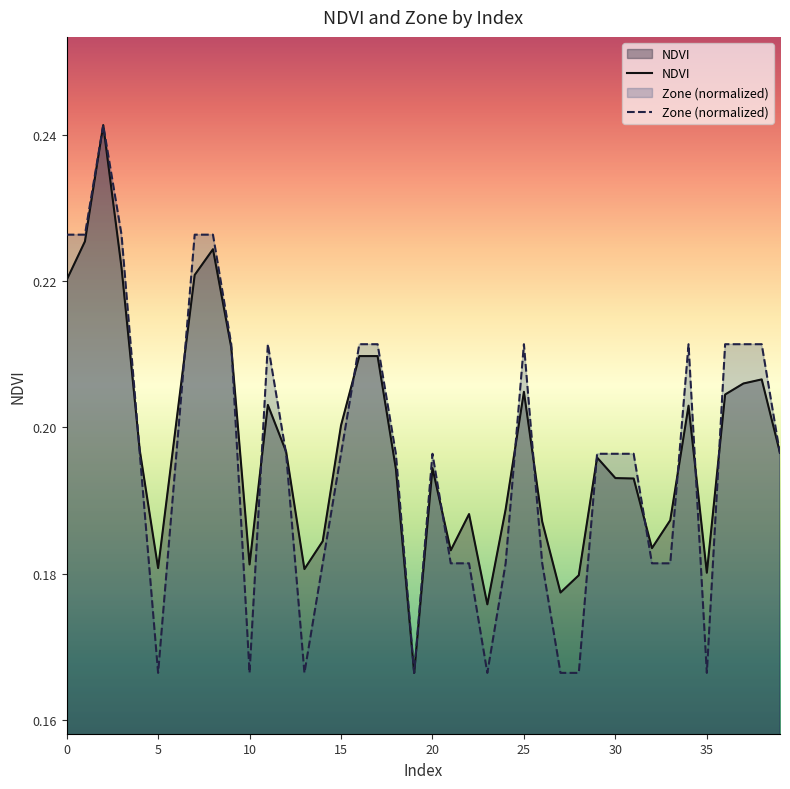

What is the label of the 28th point from the left?

27